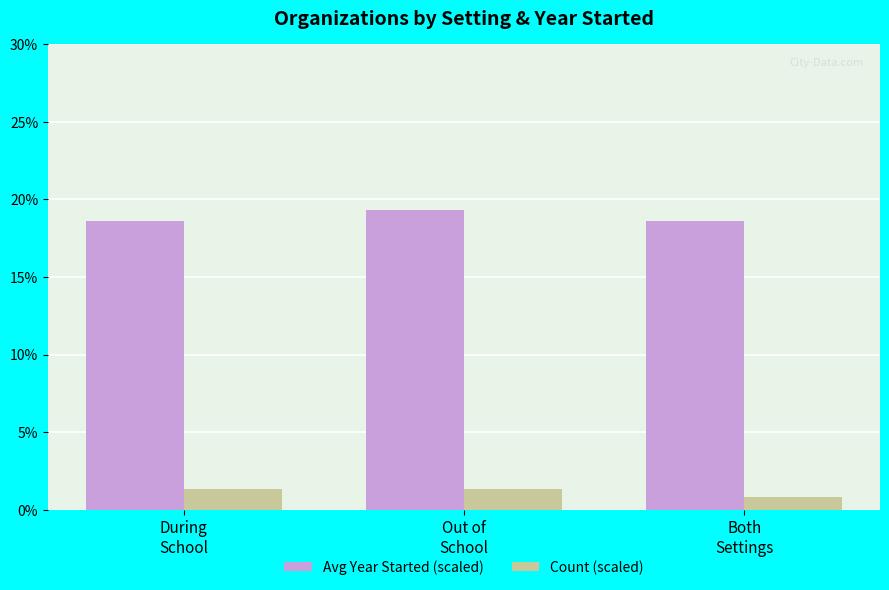

What is the spread (max minus min) of values at Out of
School?

18.0